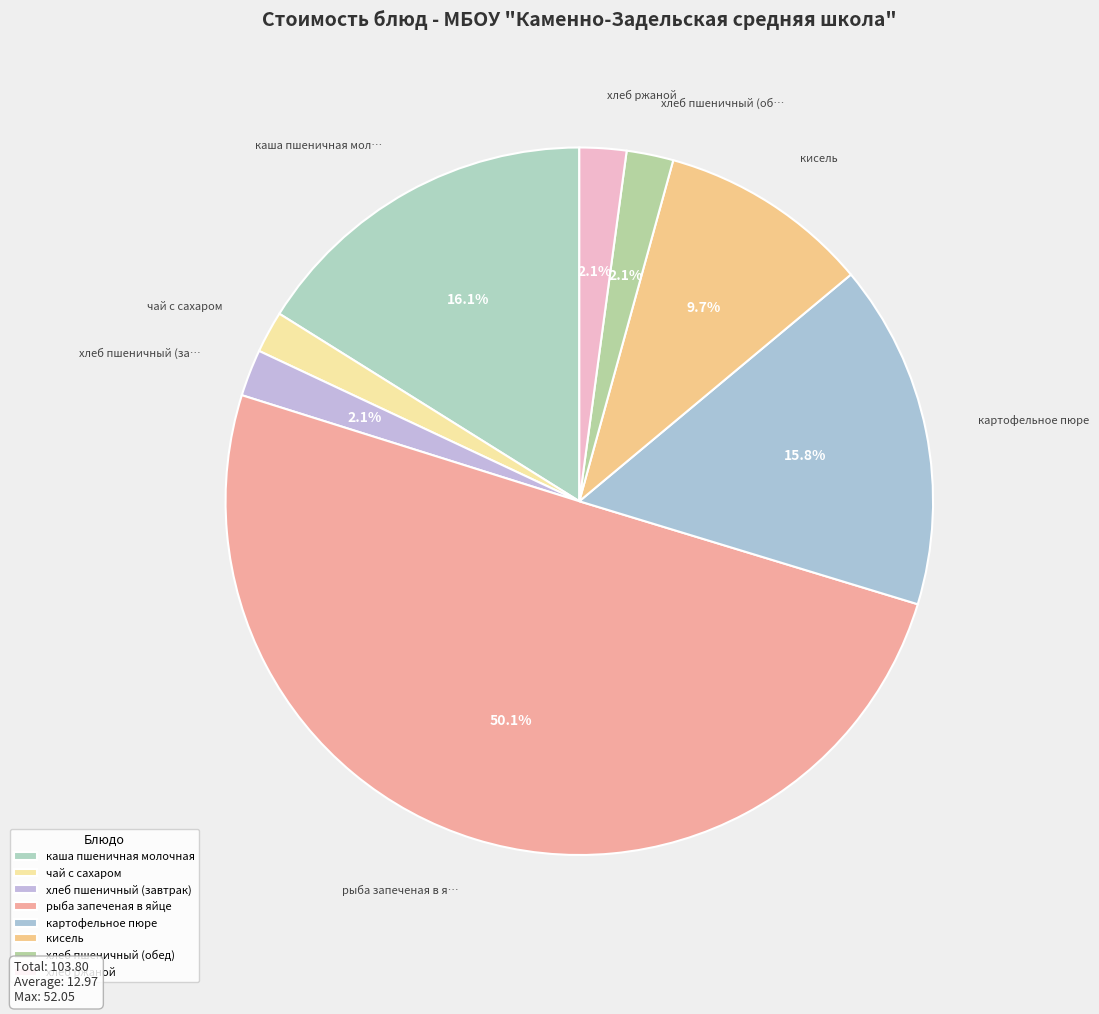

Rank the categories by value from highest to lowest.

рыба запеченая в яйце, каша пшеничная молочная, картофельное пюре, кисель, хлеб пшеничный (завтрак), хлеб пшеничный (обед), хлеб ржаной, чай с сахаром